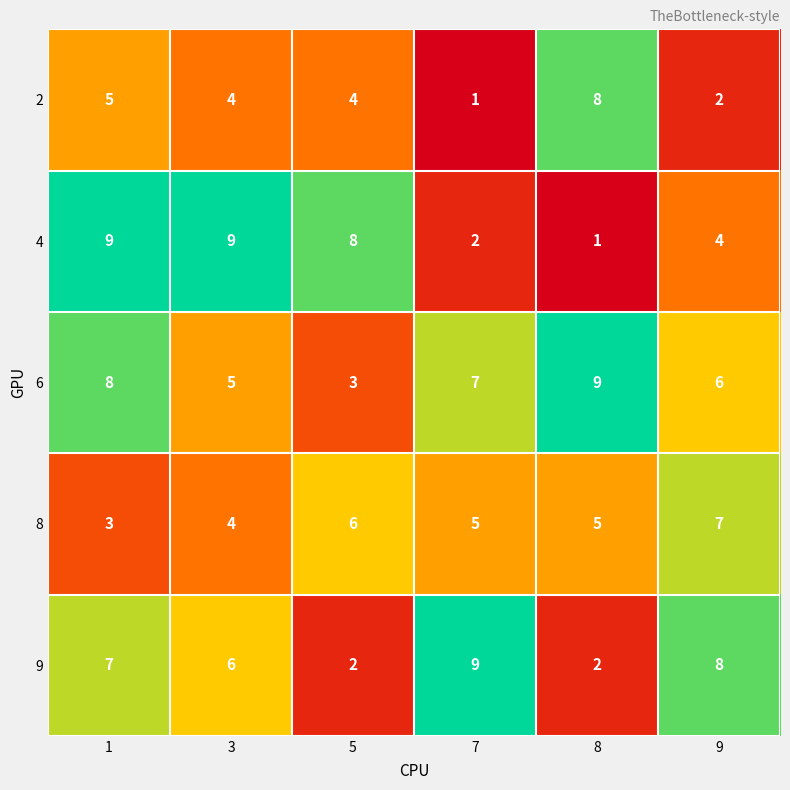

How many distinct data groups are displayed?

5